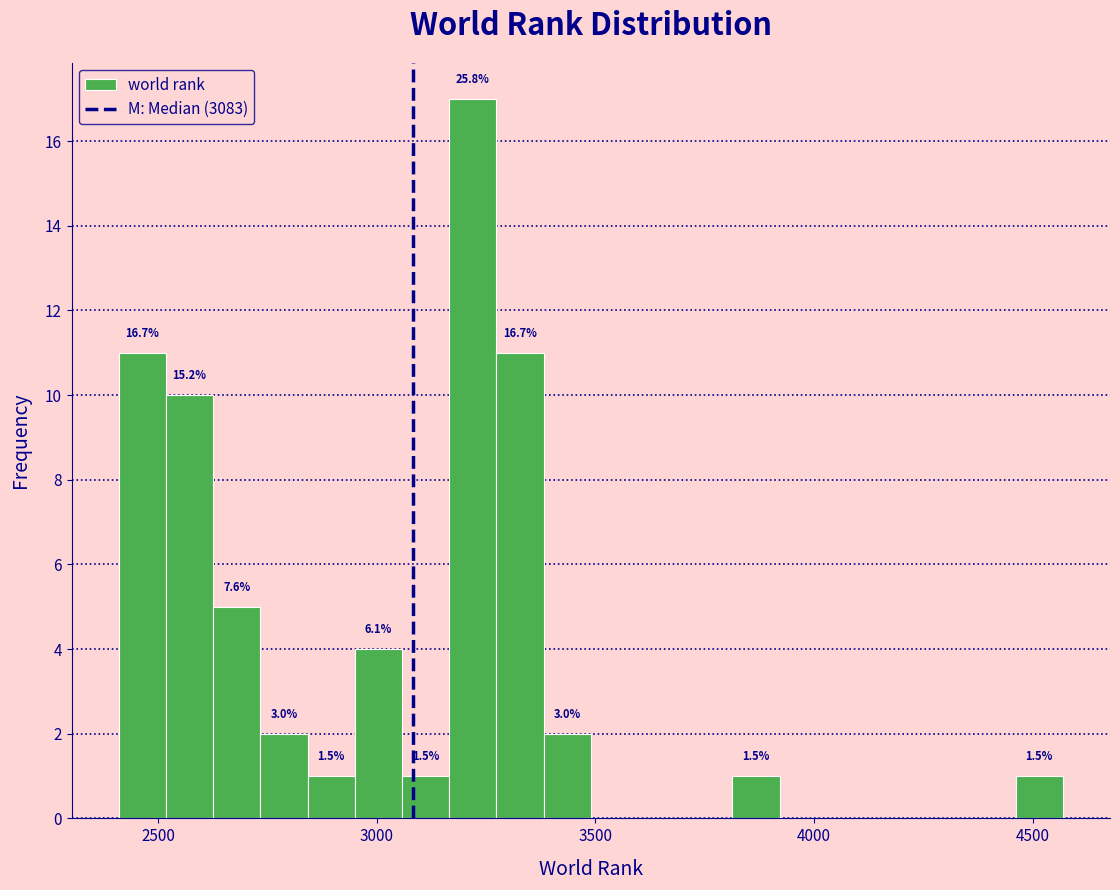

Read against the x-axis, roughly where is the centre of the tallest bar?

3200